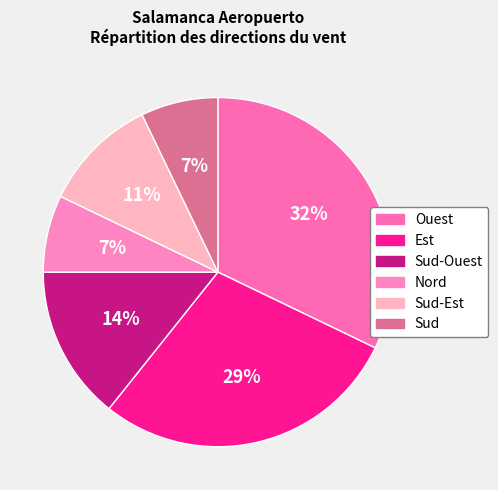

Count the number of slices in the pie.

6